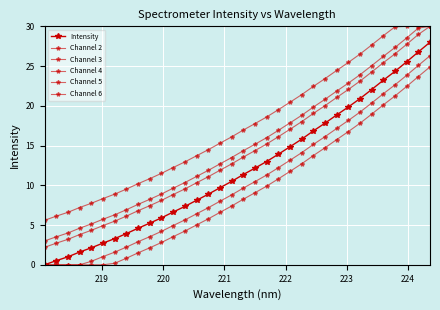

Which series has the largest range (max minus min)?

Intensity